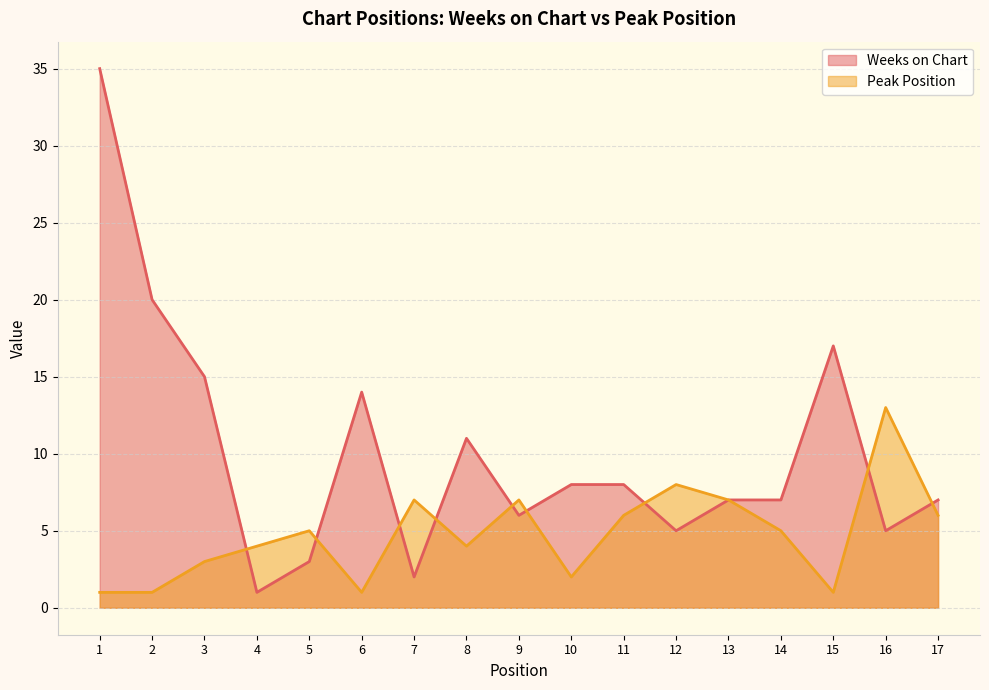

What is the value of the Weeks on Chart point at the 7th from the left?

2